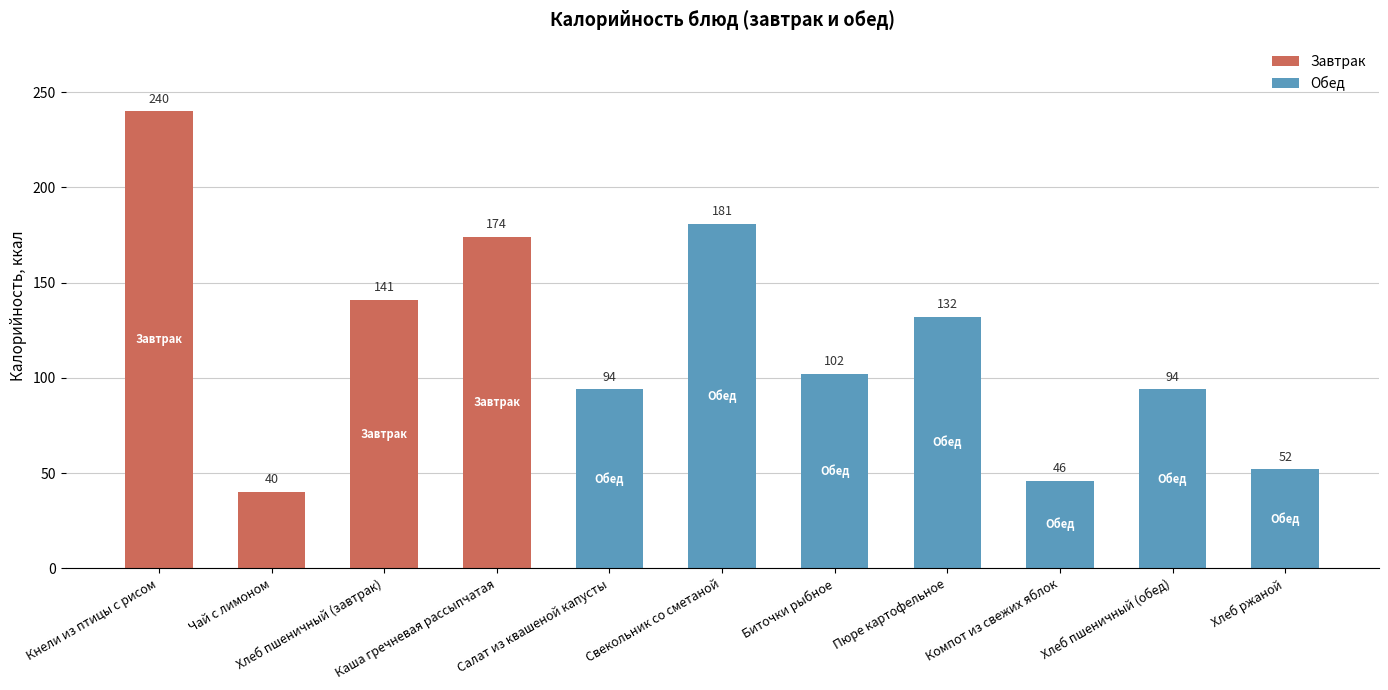

Which label corresponds to the smallest value in the chart?

Чай с лимоном